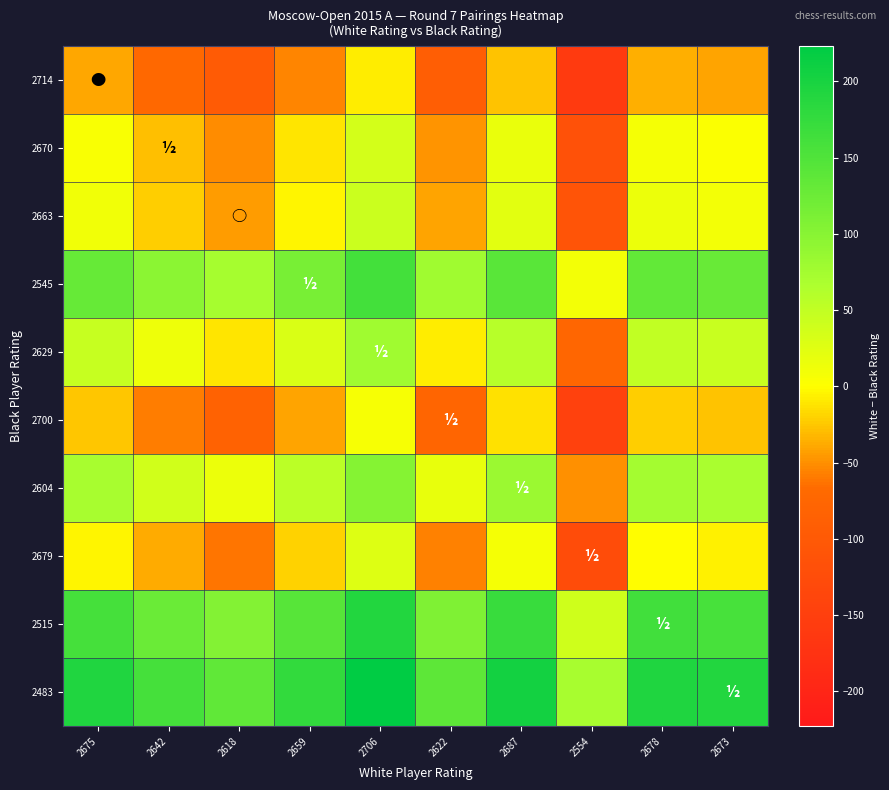

Reading left to right, what are all the values shown in this chart?

2714: 2675=-39	2642=-72	2618=-96	2659=-55	2706=-8	2622=-92	2687=-27	2554=-160	2678=-36	2673=-41
2670: 2675=5	2642=-28	2618=-52	2659=-11	2706=36	2622=-48	2687=17	2554=-116	2678=8	2673=3
2663: 2675=12	2642=-21	2618=-45	2659=-4	2706=43	2622=-41	2687=24	2554=-109	2678=15	2673=10
2545: 2675=130	2642=97	2618=73	2659=114	2706=161	2622=77	2687=142	2554=9	2678=133	2673=128
2629: 2675=46	2642=13	2618=-11	2659=30	2706=77	2622=-7	2687=58	2554=-75	2678=49	2673=44
2700: 2675=-25	2642=-58	2618=-82	2659=-41	2706=6	2622=-78	2687=-13	2554=-146	2678=-22	2673=-27
2604: 2675=71	2642=38	2618=14	2659=55	2706=102	2622=18	2687=83	2554=-50	2678=74	2673=69
2679: 2675=-4	2642=-37	2618=-61	2659=-20	2706=27	2622=-57	2687=8	2554=-125	2678=-1	2673=-6
2515: 2675=160	2642=127	2618=103	2659=144	2706=191	2622=107	2687=172	2554=39	2678=163	2673=158
2483: 2675=192	2642=159	2618=135	2659=176	2706=223	2622=139	2687=204	2554=71	2678=195	2673=190